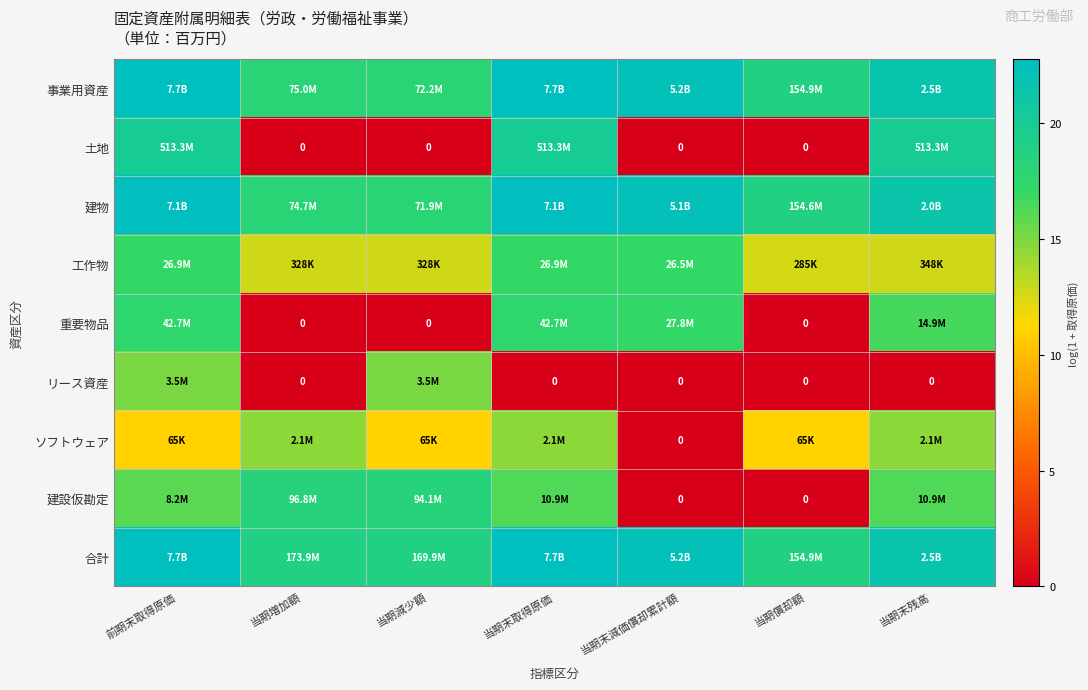

List the series in order of their peak value, lowest first.

ソフトウェア, リース資産, 工作物, 重要物品, 建設仮勘定, 土地, 建物, 事業用資産, 合計